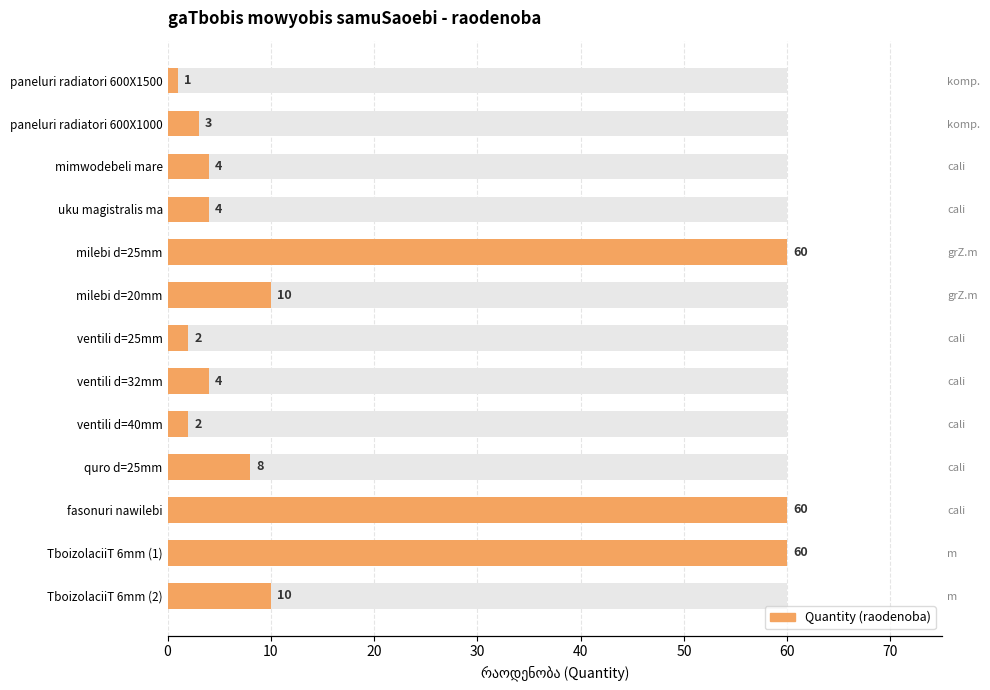

What is the value of the 6th bar from the left?

10